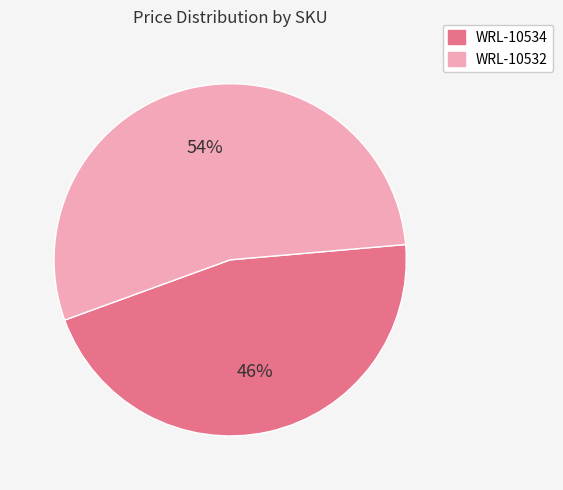

Which category accounts for the majority?

WRL-10532